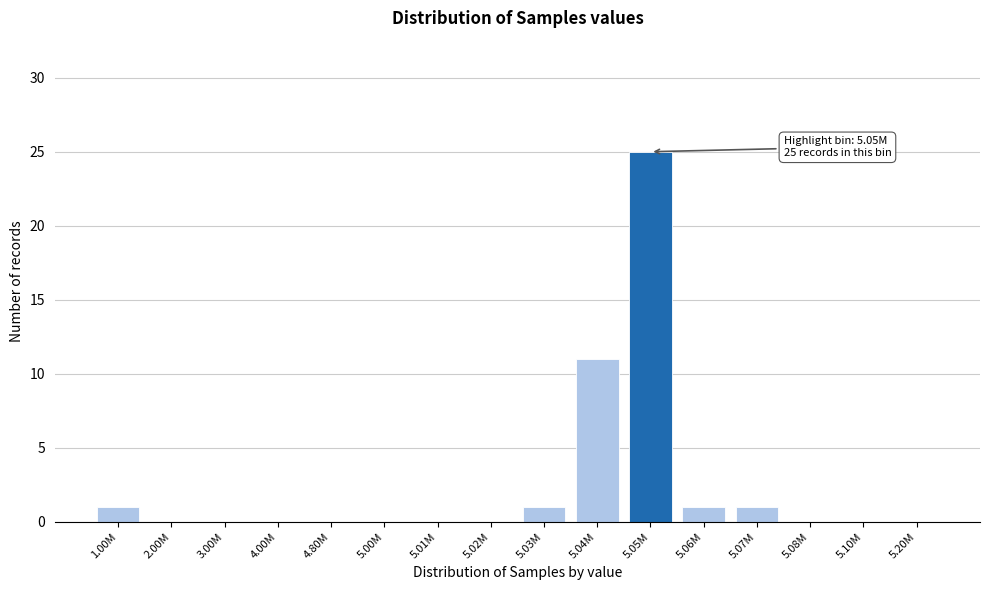

Reading right to left, what are all the values shown in this chart?

5.20M=0	5.10M=0	5.08M=0	5.07M=1	5.06M=1	5.05M=25	5.04M=11	5.03M=1	5.02M=0	5.01M=0	5.00M=0	4.80M=0	4.00M=0	3.00M=0	2.00M=0	1.00M=1